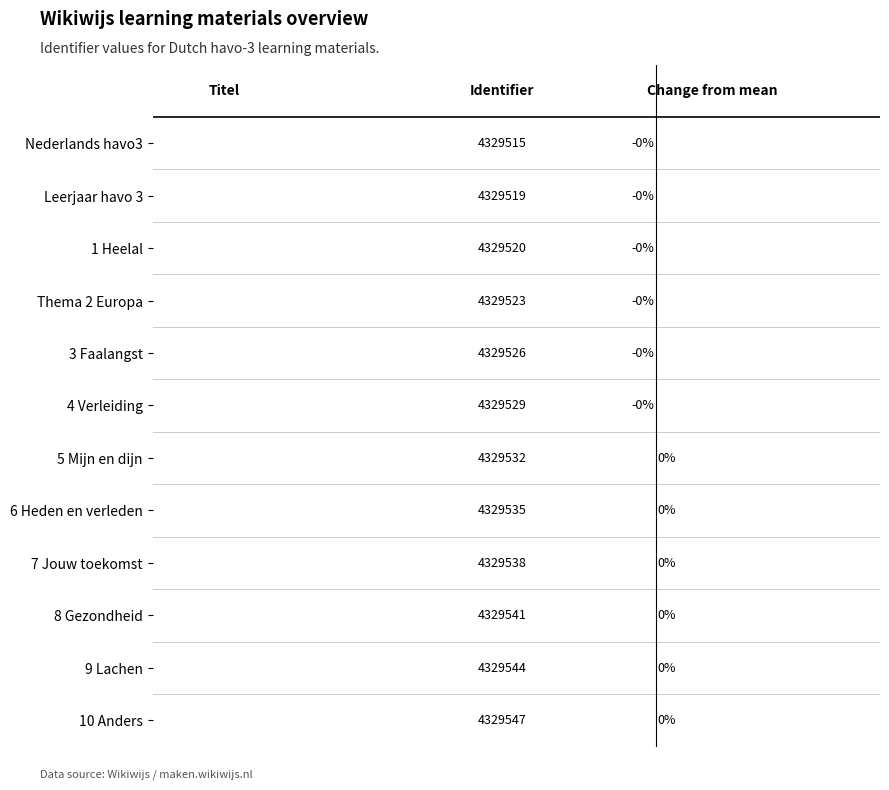

The value at 9 Lachen is 0.0. True or false?

True